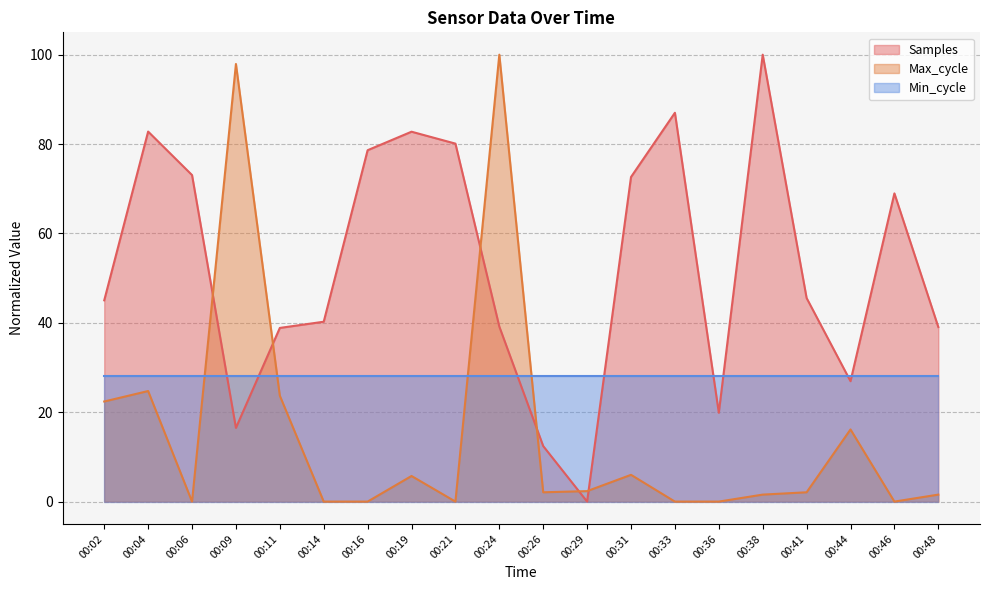

Is the value of Max_cycle at 00:46 greater than the value of Min_cycle at 00:21?

No